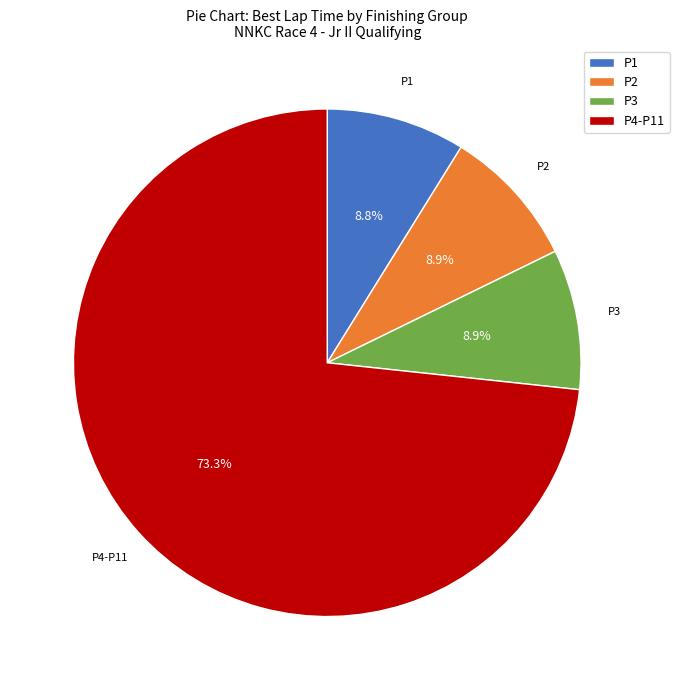

Is there any slice that represents more than half of the pie?

Yes